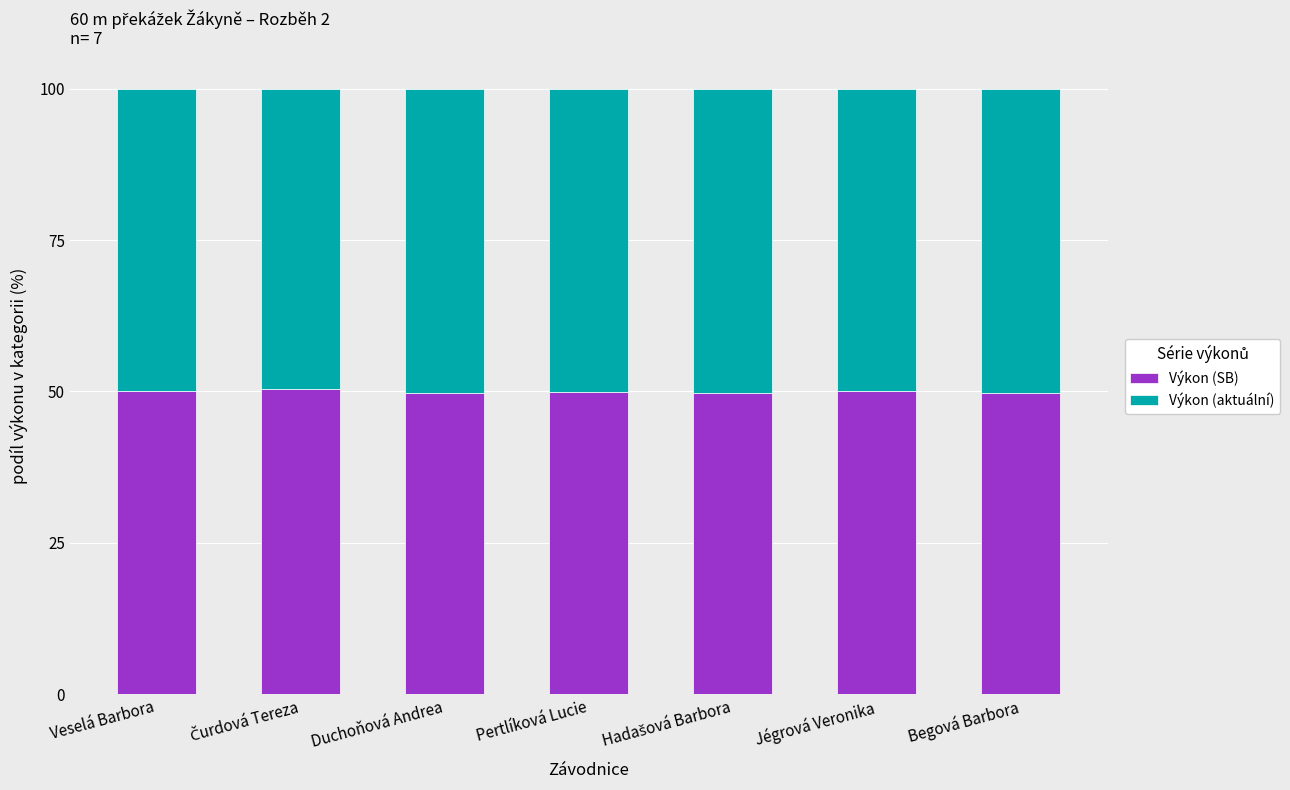

Is it true that Výkon (SB) equals 50.0 at Pertlíková Lucie?

True